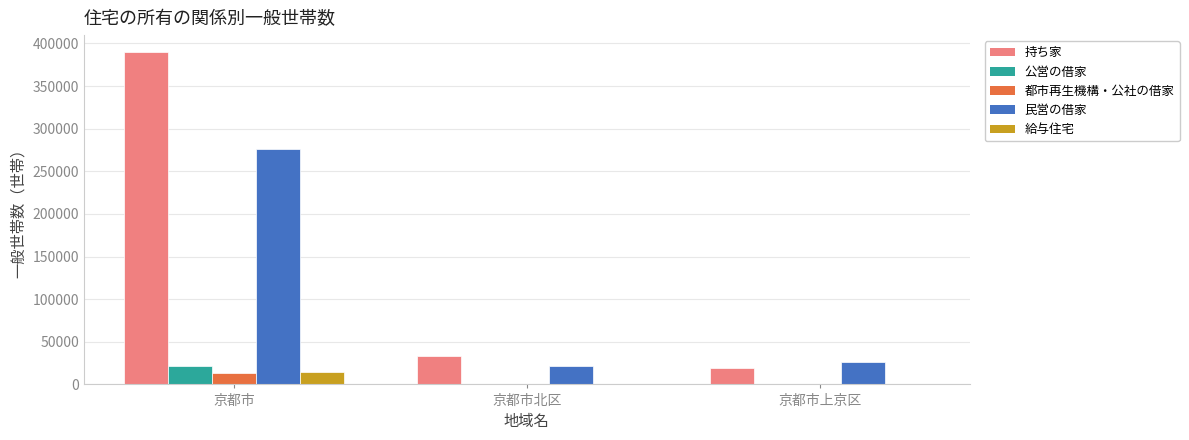

At which category is the sum across all series the highest?

京都市